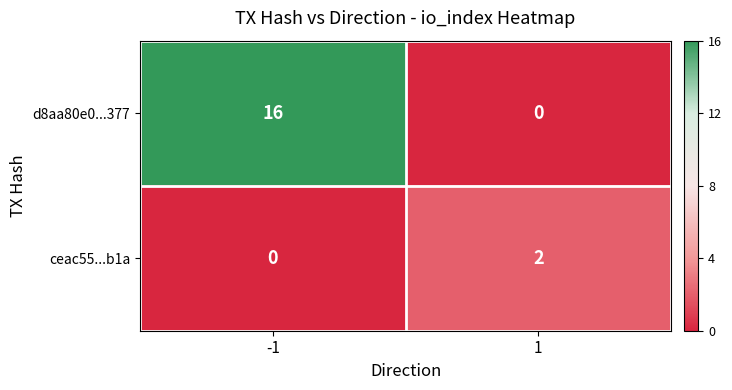

Rank the series at 1 from highest to lowest value.

ceac55...b1a, d8aa80e0...377